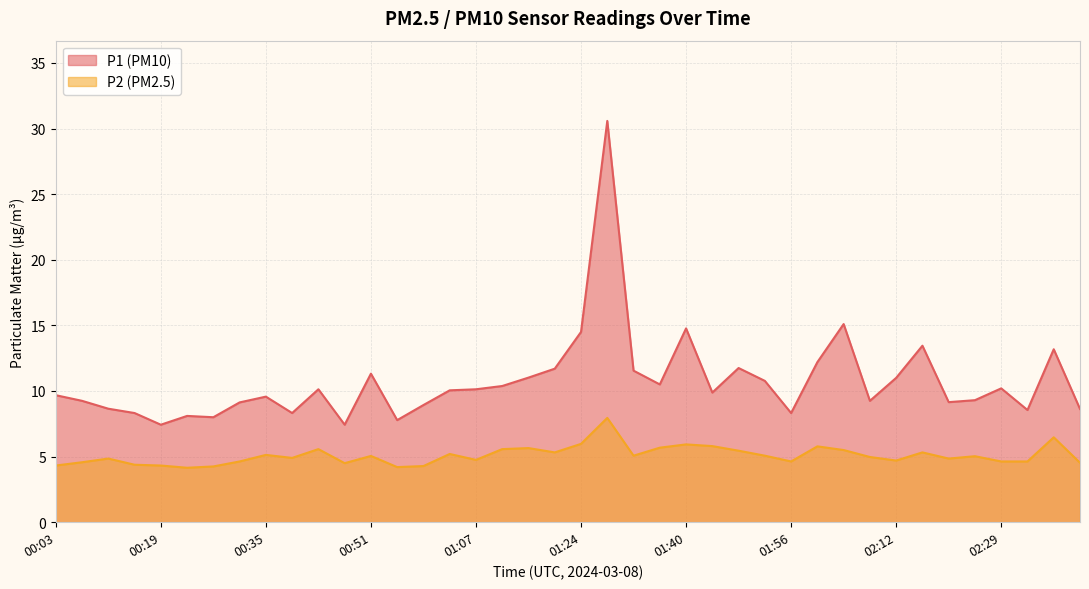

Does the chart display data point markers on the line(s)?

No